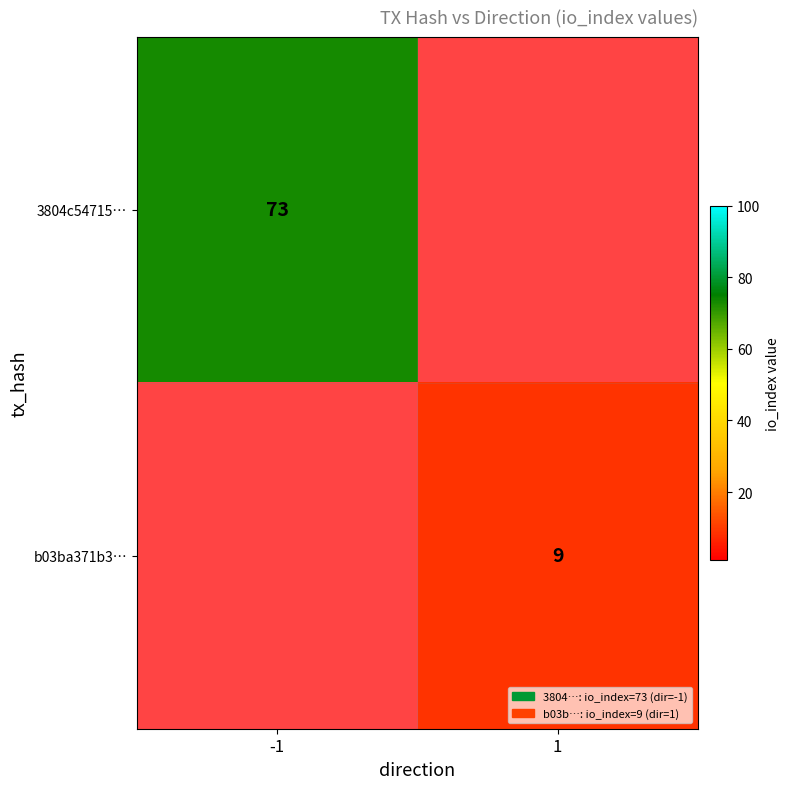

Is it true that 3804c54715… equals 73 at -1?

True